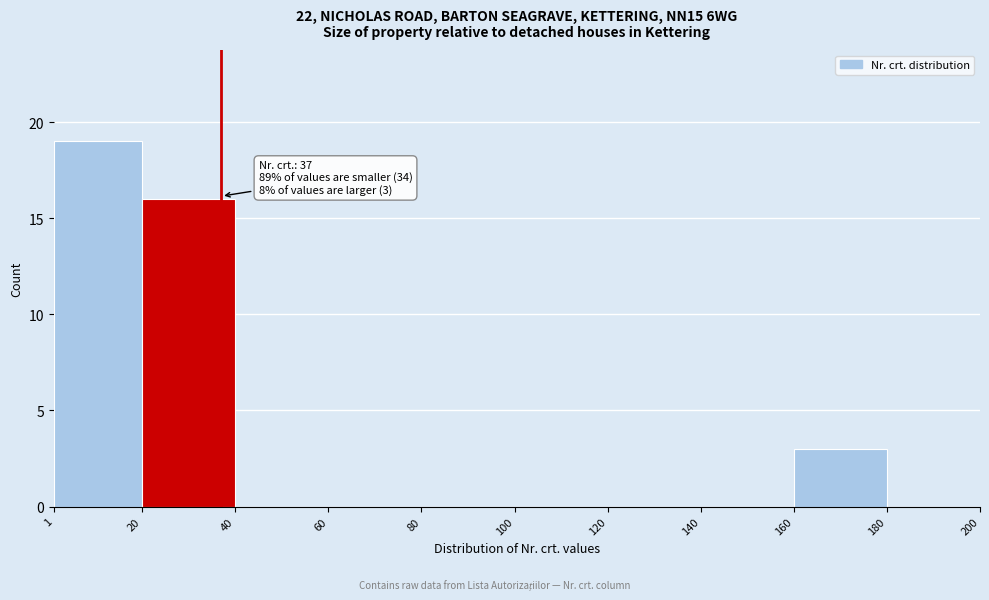

Over which range of the x-axis is the bar tallest?

1 to 20